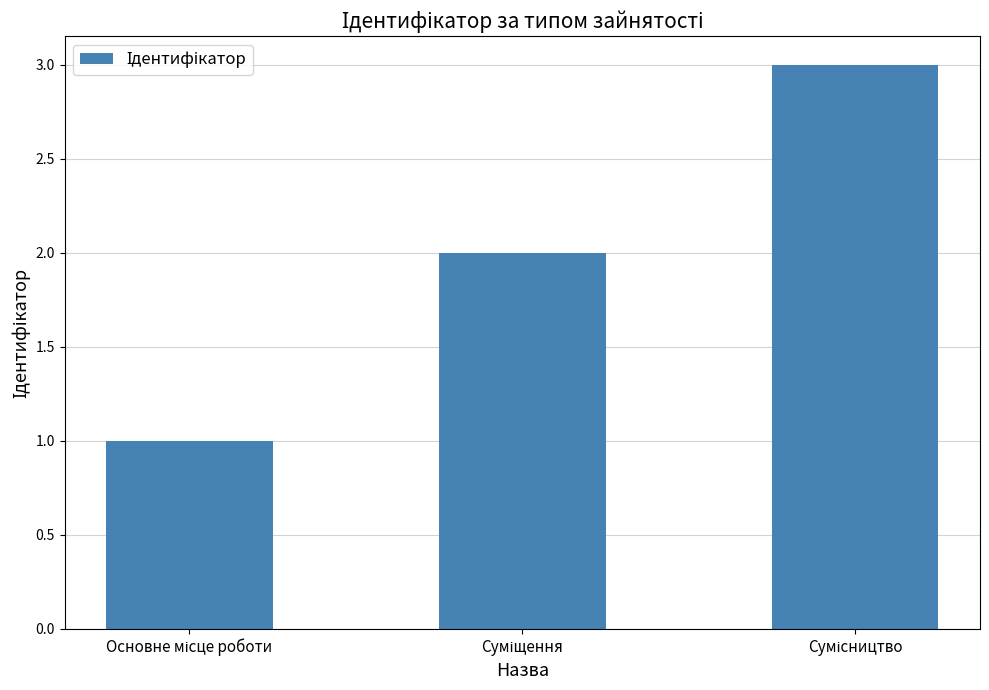

Does the chart contain any negative values?

No